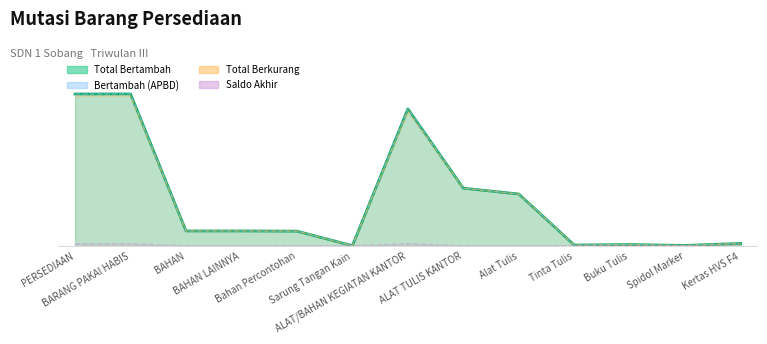

Count the number of categories in the chart.

13